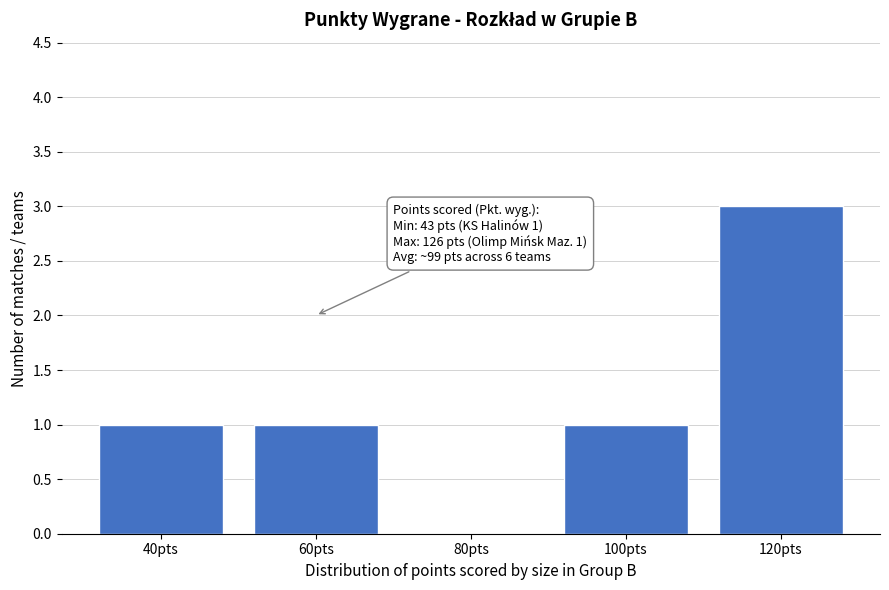

Reading left to right, what are all the values shown in this chart?

40pts=1	60pts=1	80pts=0	100pts=1	120pts=3